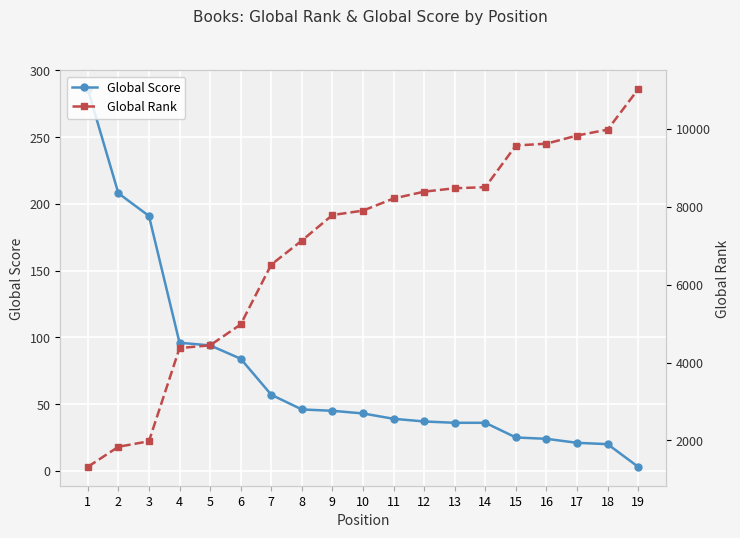

How many data points in Global Score are above 43?

9